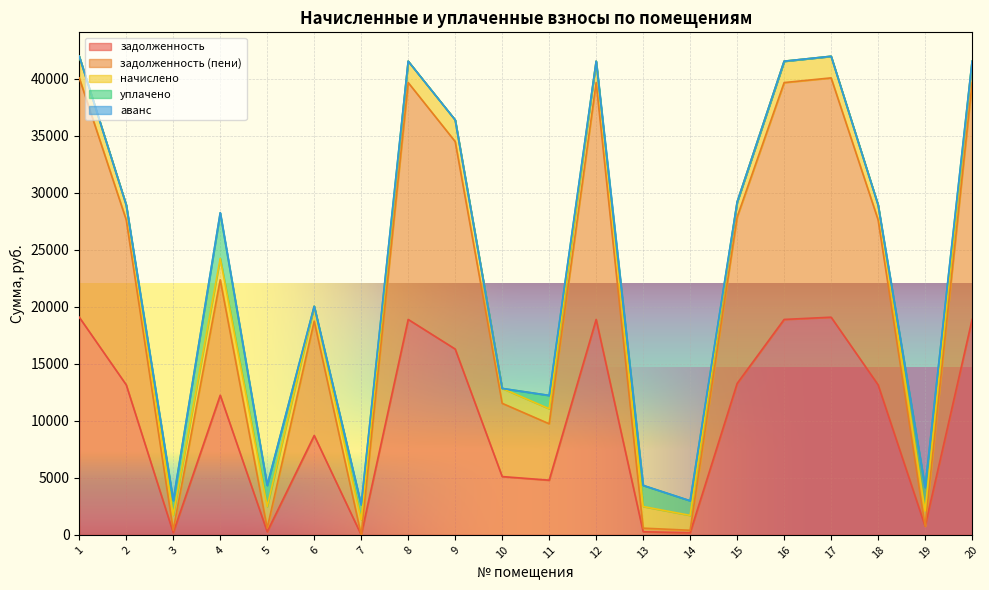

At which label does задолженность first exceed 13161?

1